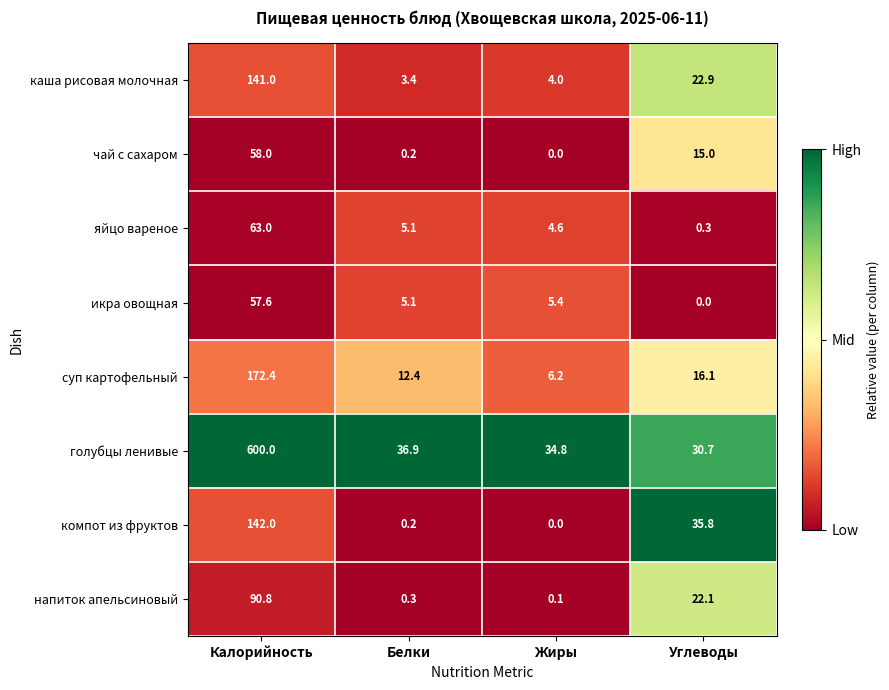

What is the maximum value shown in the chart?

600.0